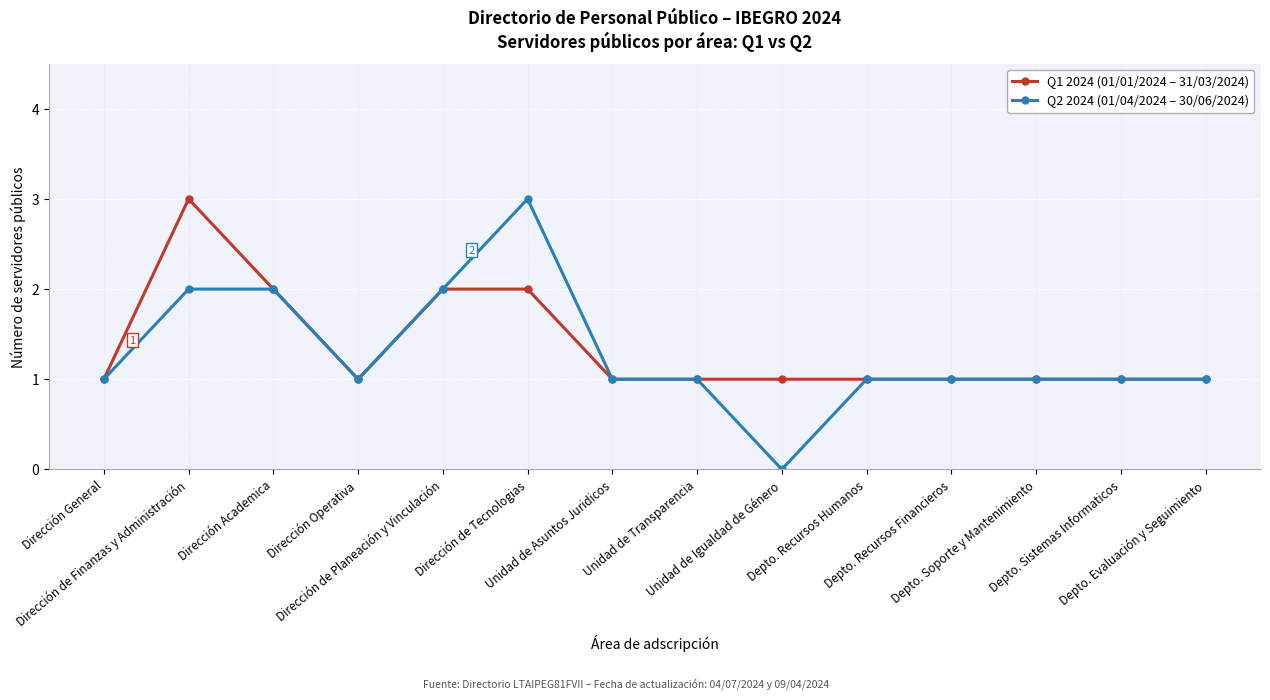

What is the total value across all series at Depto. Soporte y Mantenimiento?

2